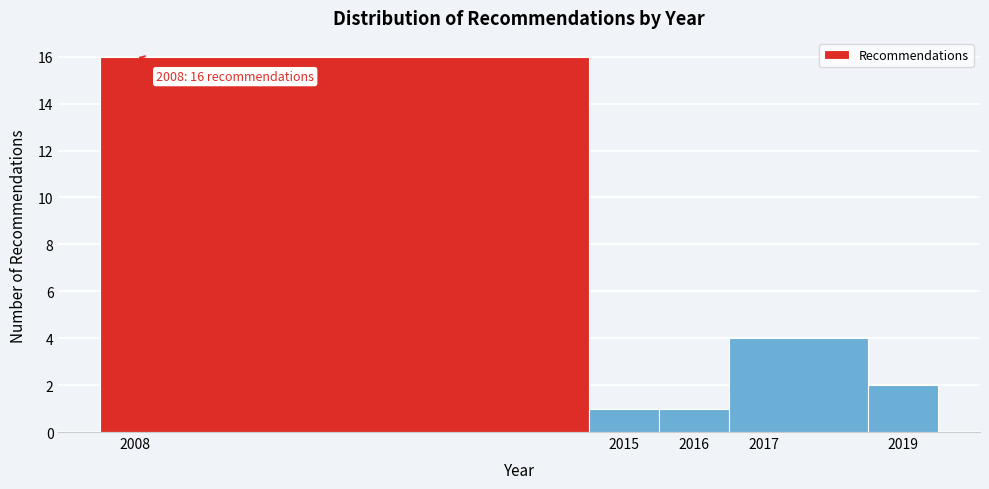

Over which range of the x-axis is the bar tallest?

2007.5 to 2014.5